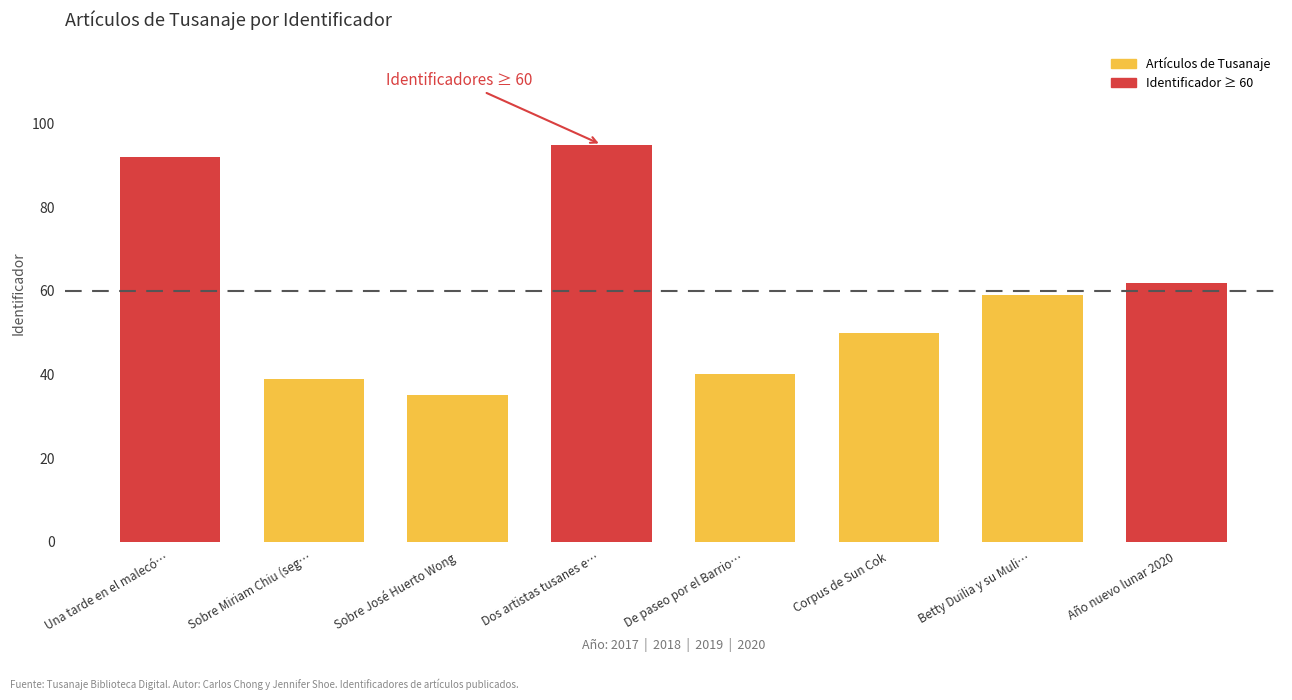

Where is the data nearest to the value 65?

Año nuevo lunar 2020